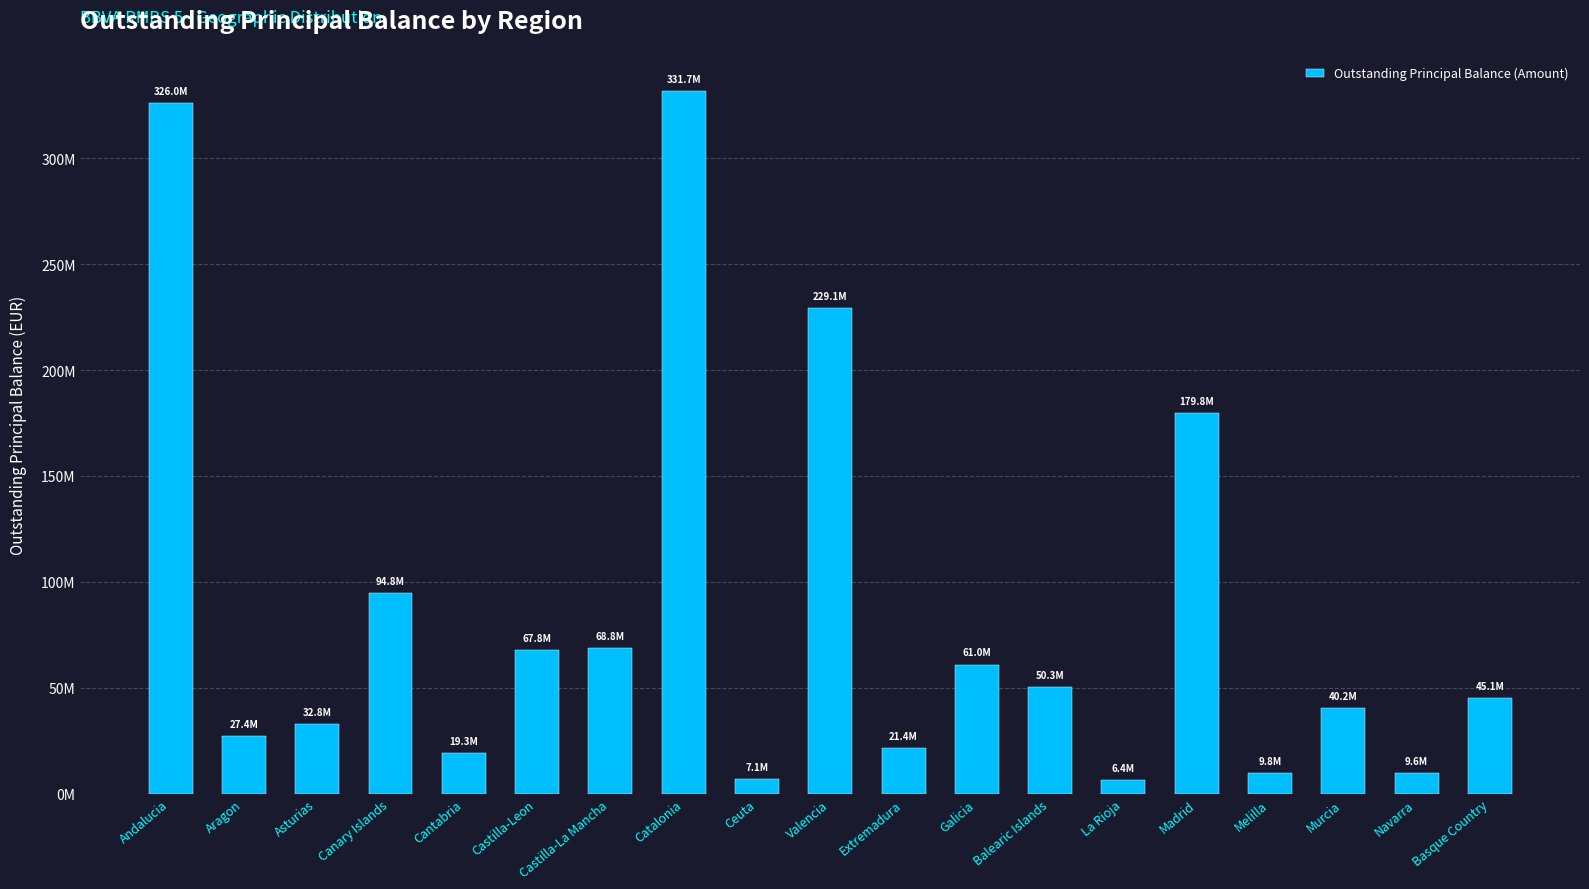

Does the chart contain any negative values?

No